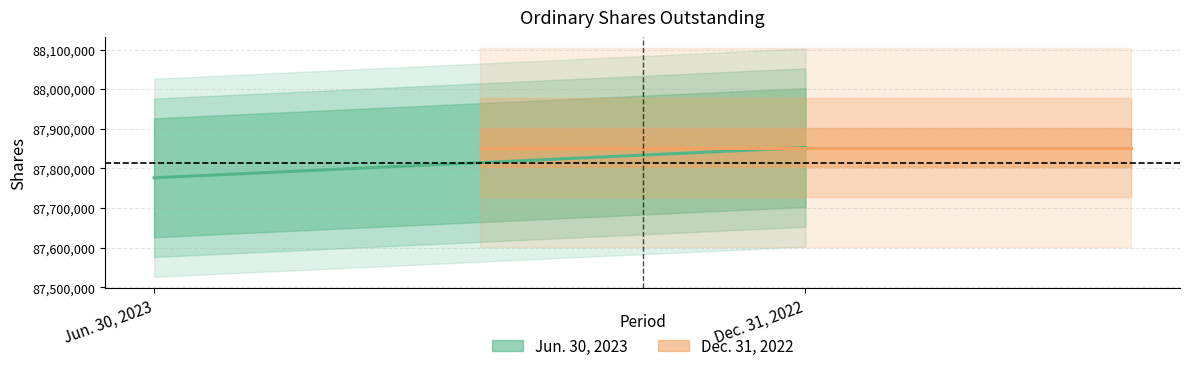

What is the label of the 1st point from the left?

Jun. 30, 2023